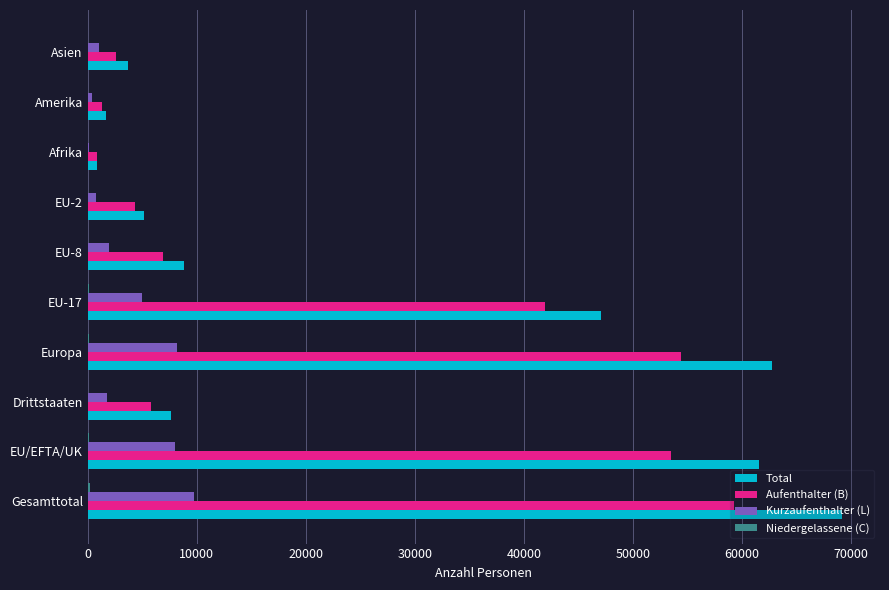

Between Gesamttotal and Asien, which series saw the biggest shift?

Total